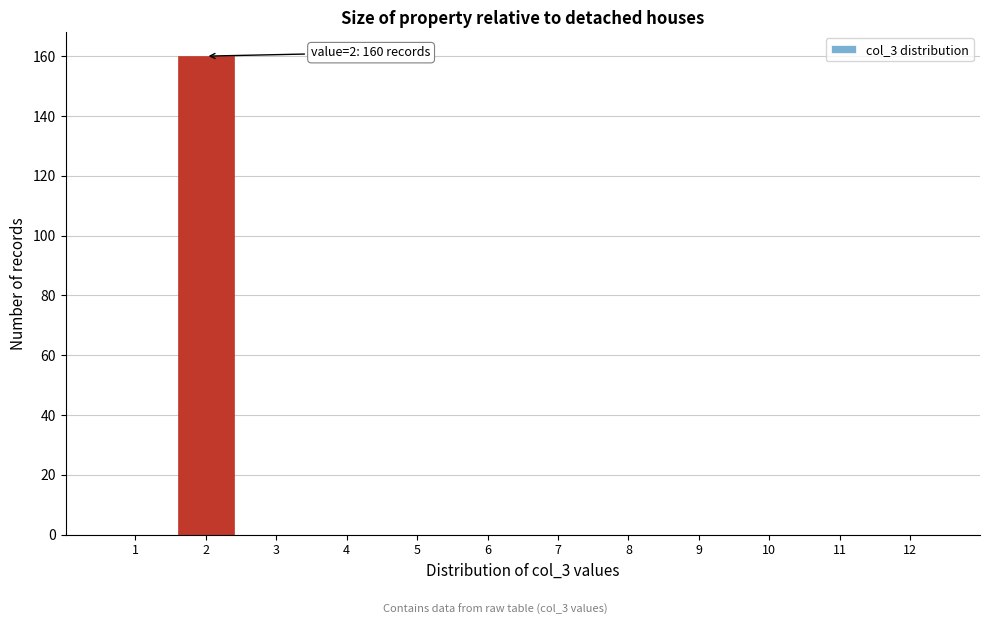

Reading left to right, transcribe all the data shown in this chart.

1=0	2=160	3=0	4=0	5=0	6=0	7=0	8=0	9=0	10=0	11=0	12=0